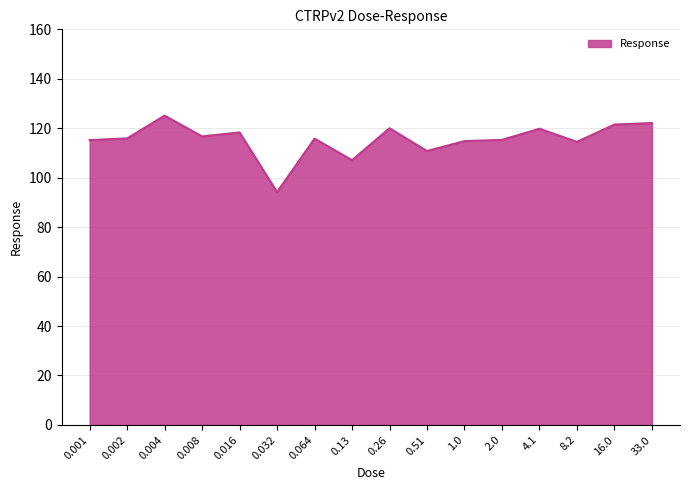

Between 2.0 and 33.0, which is larger?

33.0